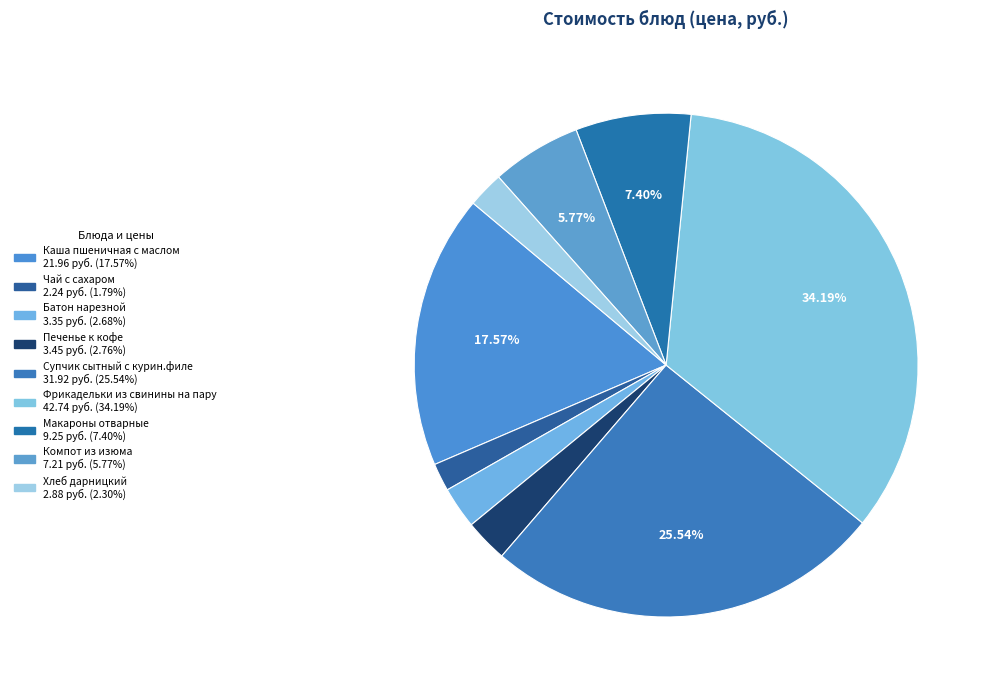

What is the ratio of the value at Печенье к кофе to the value at Супчик сытный с курин.филе?

0.1